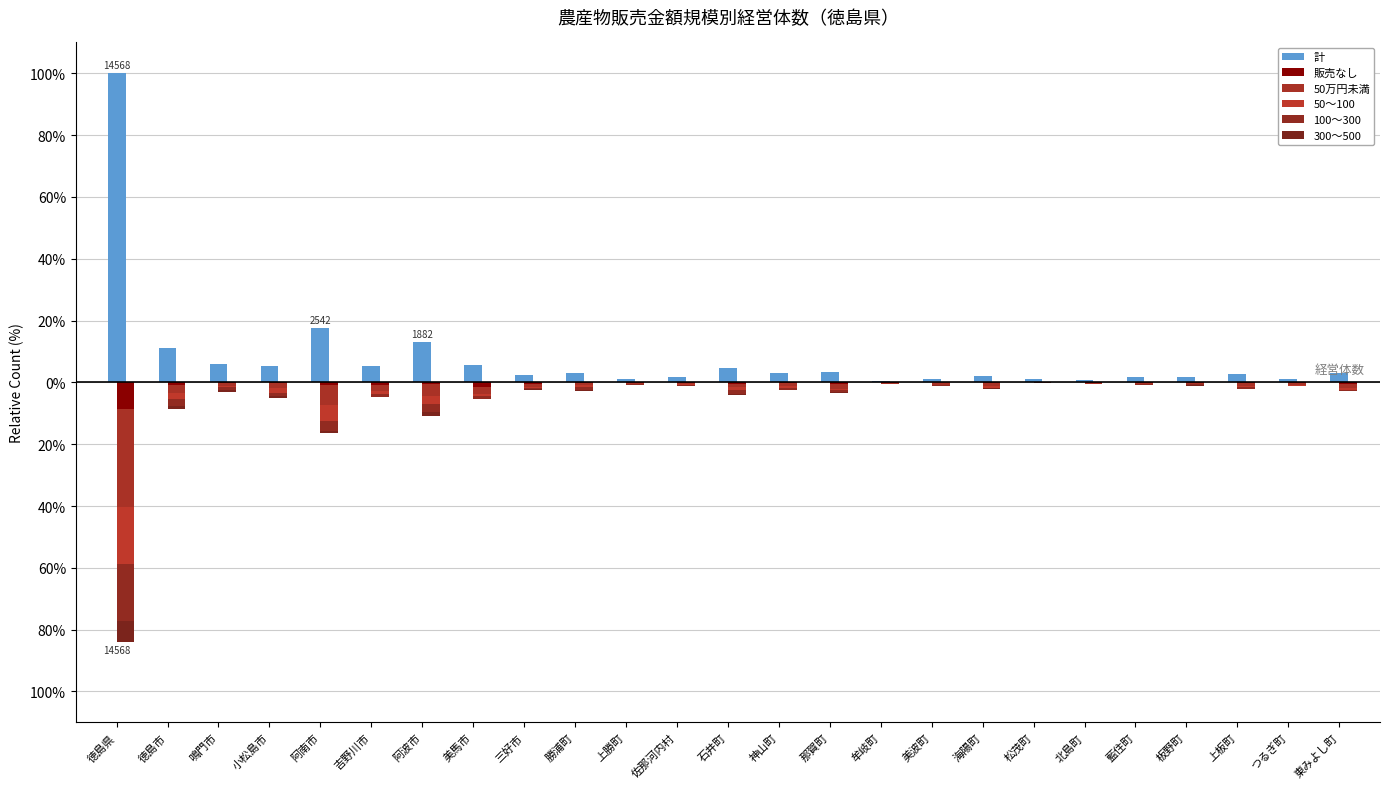

Reading right to left, extract all data points from this chart.

計: 3.0	1.3	2.7	1.8	1.9	0.7	1.2	2.2	1.2	0.5	3.5	2.9	4.8	1.7	1.1	3.1	2.6	5.7	12.9	5.4	17.4	5.4	6.0	11.2	100.0
販売なし: -0.4	-0.3	-0.3	-0.1	-0.1	-0.1	0.0	-0.2	-0.0	-0.1	-0.4	-0.2	-0.4	-0.1	-0.1	-0.2	-0.6	-1.5	-0.7	-0.8	-0.8	-0.3	-0.2	-0.8	-8.5
50万円未満: -1.4	-0.5	-0.8	-0.3	-0.4	-0.3	0.0	-1.1	-0.7	-0.3	-1.7	-1.0	-1.2	-0.3	-0.4	-0.8	-0.9	-2.1	-3.9	-2.1	-6.5	-1.6	-0.8	-2.7	-31.9
50～100: -0.5	-0.2	-0.4	-0.2	-0.2	-0.1	-0.0	-0.4	-0.3	-0.0	-0.5	-0.6	-0.9	-0.2	-0.2	-0.7	-0.3	-0.8	-2.4	-0.9	-5.2	-1.5	-0.5	-1.7	-18.5
100～300: -0.4	-0.1	-0.5	-0.3	-0.1	-0.1	-0.2	-0.3	-0.1	-0.1	-0.5	-0.7	-1.2	-0.4	-0.3	-0.8	-0.4	-0.7	-2.7	-0.8	-3.2	-1.2	-0.9	-2.4	-18.3
300～500: -0.1	-0.1	-0.2	-0.1	-0.2	-0.0	-0.1	-0.1	-0.0	-0.0	-0.2	-0.1	-0.4	-0.2	-0.1	-0.3	-0.1	-0.2	-1.2	-0.2	-0.6	-0.4	-0.6	-1.1	-6.7